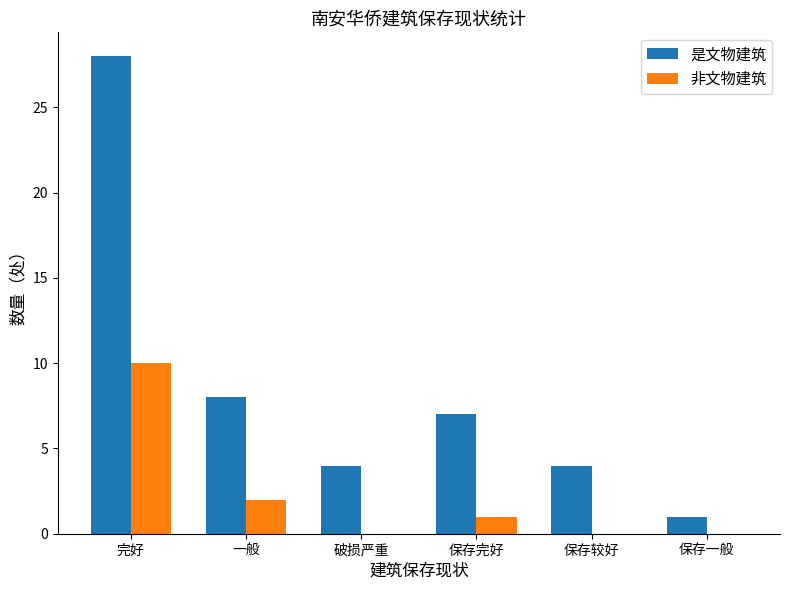

At which label is 非文物建筑 closest to 5?

一般